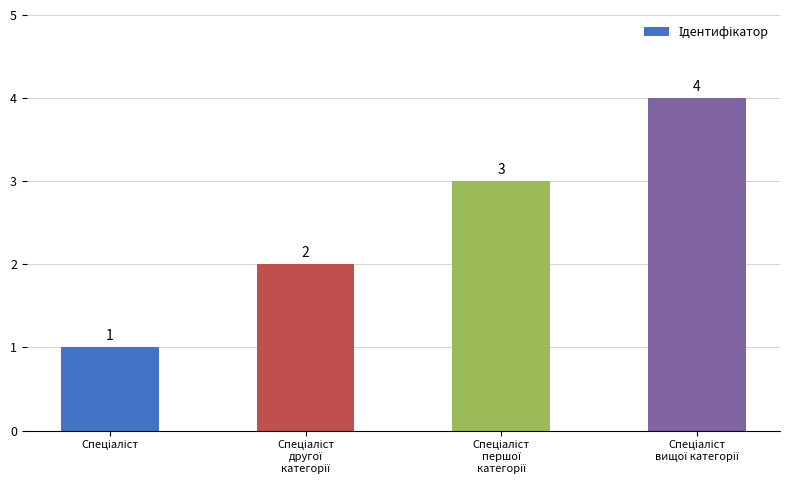

How many values are between 2 and 4?

3